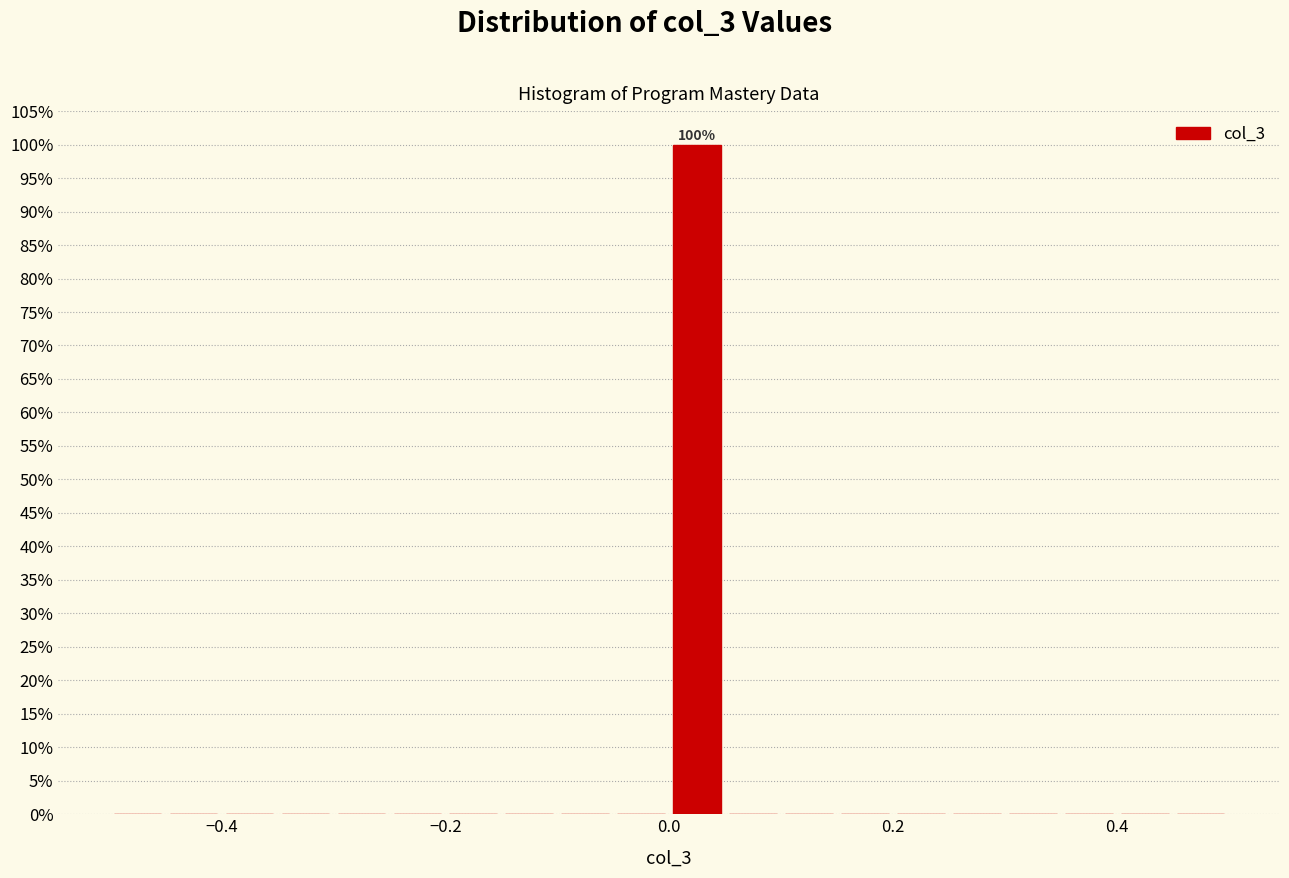

Read against the x-axis, roughly where is the centre of the tallest bar?

0.02